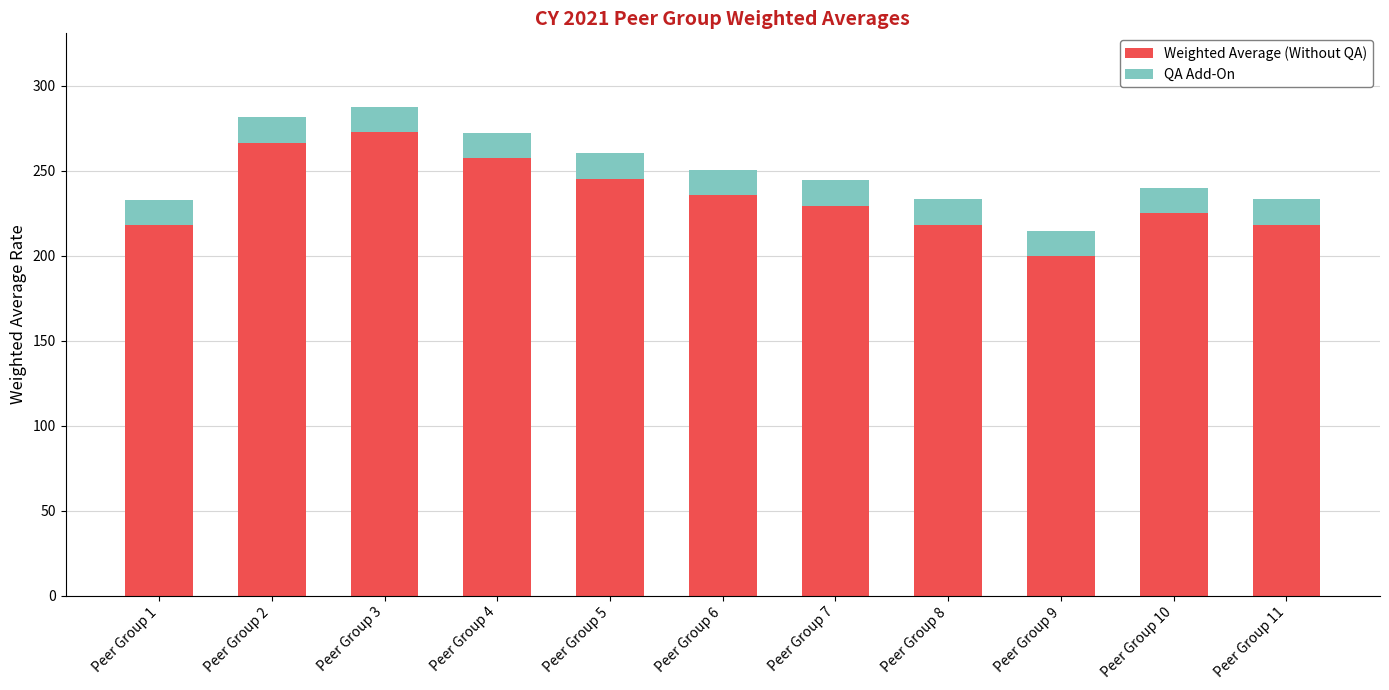

What is the difference between the second highest and second lowest values in the Weighted Average (Without QA) series?

48.8